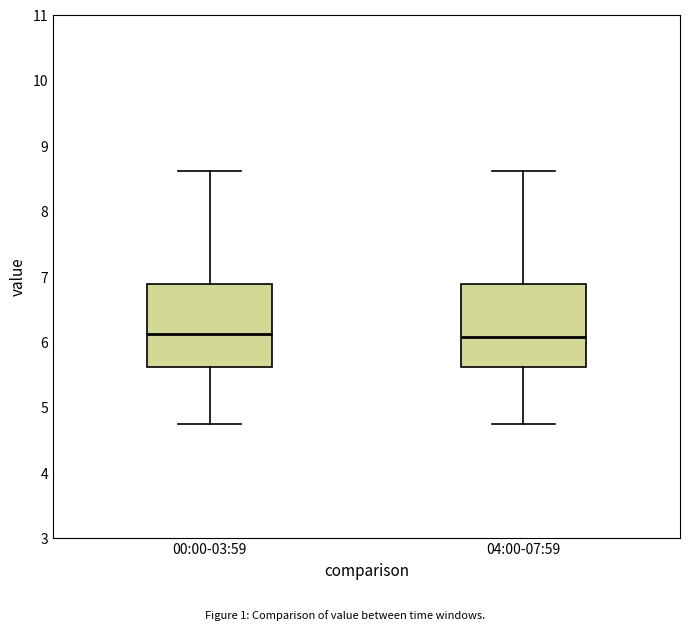

Where is the upper edge of the box for 00:00-03:59 on the y-axis? The values are not printed on the chart, so give them approximately, as read against the axis.

6.9